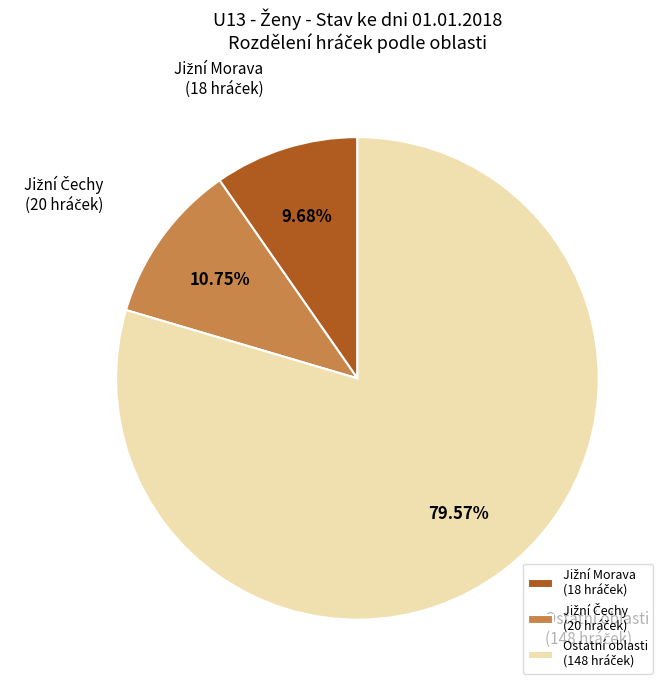

Is there any slice that represents more than half of the pie?

Yes